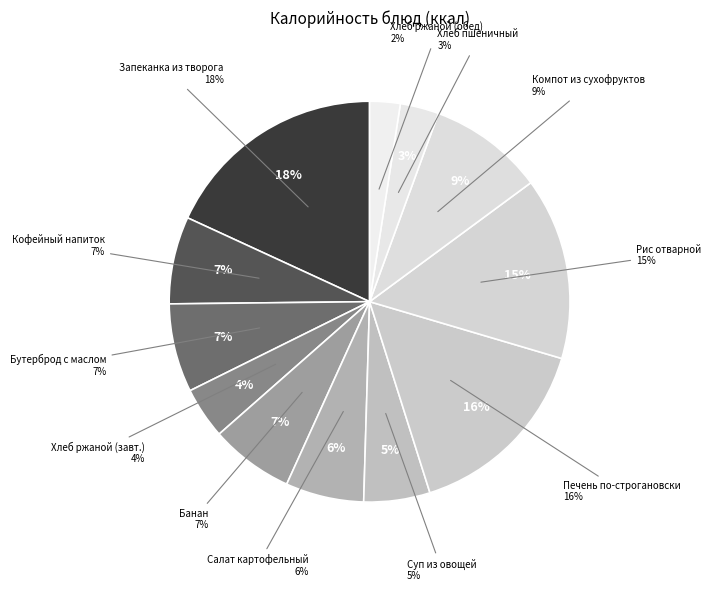

Is there any slice that represents more than half of the pie?

No